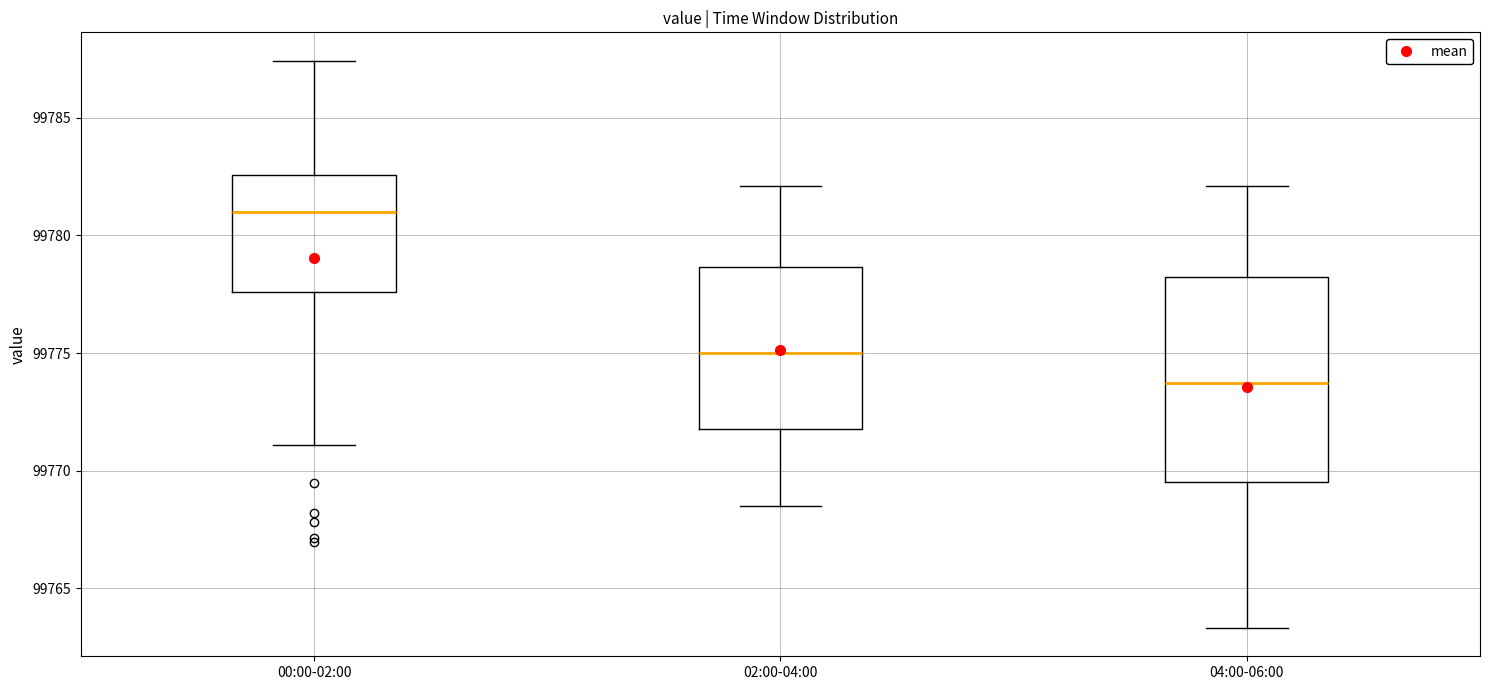

Reading left to right, read every box against the y-axis: the position of its median line, the range the box covers, and the ends of its whiskers. The values are not printed on the chart, so give them approximately, as read against the axis.

00:00-02:00: median 99781.0, box 99777.5 to 99782.5, whiskers 99771.0 to 99787.5
02:00-04:00: median 99775.0, box 99772.0 to 99778.5, whiskers 99768.5 to 99782.0
04:00-06:00: median 99773.5, box 99769.5 to 99778.0, whiskers 99763.5 to 99782.0